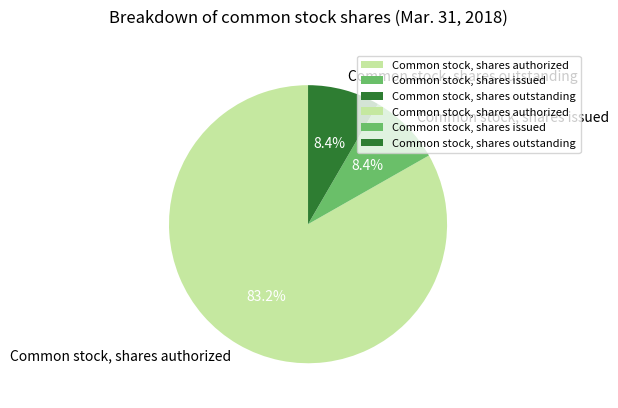

To the nearest percent, what is the average slice percentage?

33%